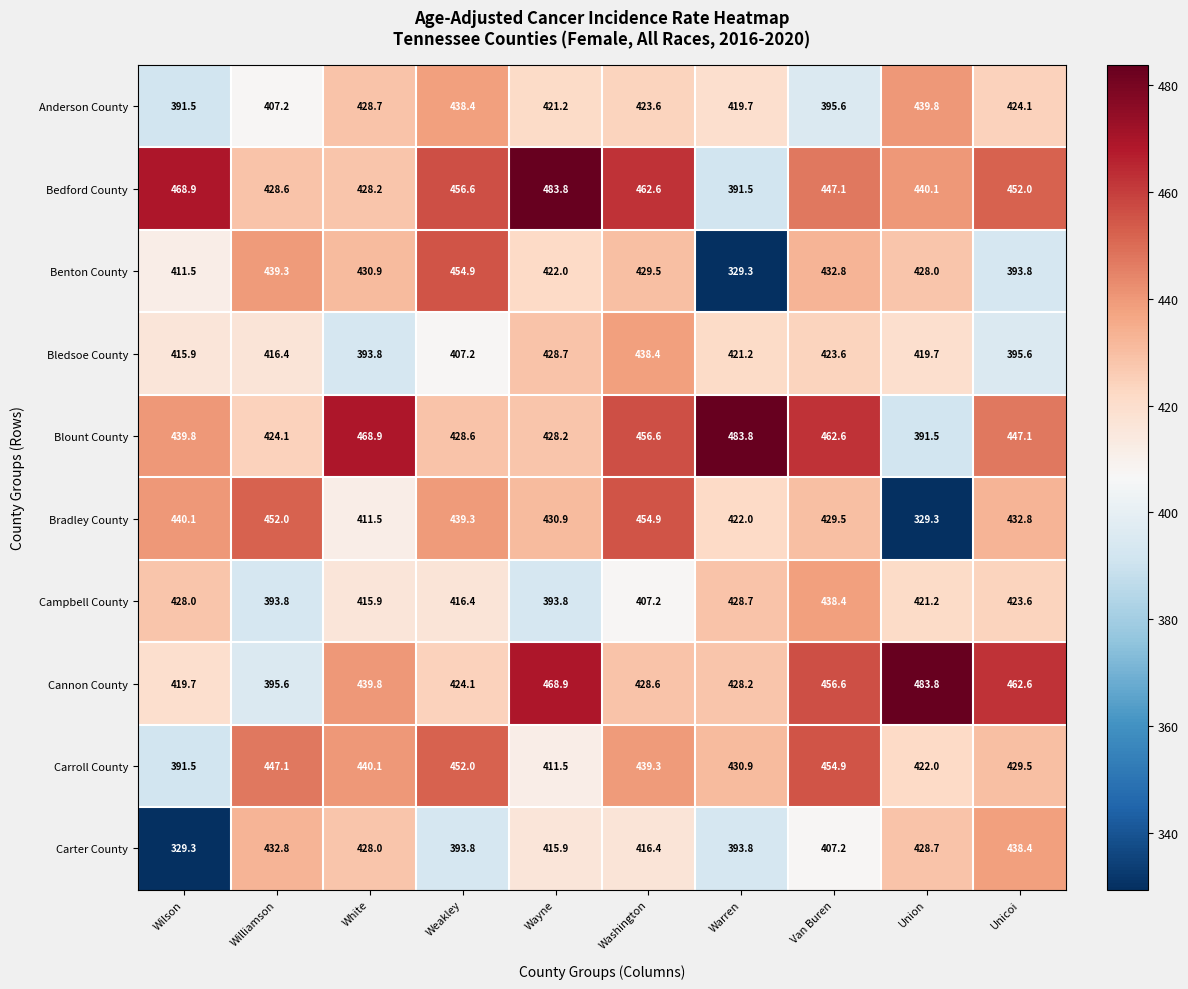

What is the sum of all Anderson County values?

4189.8